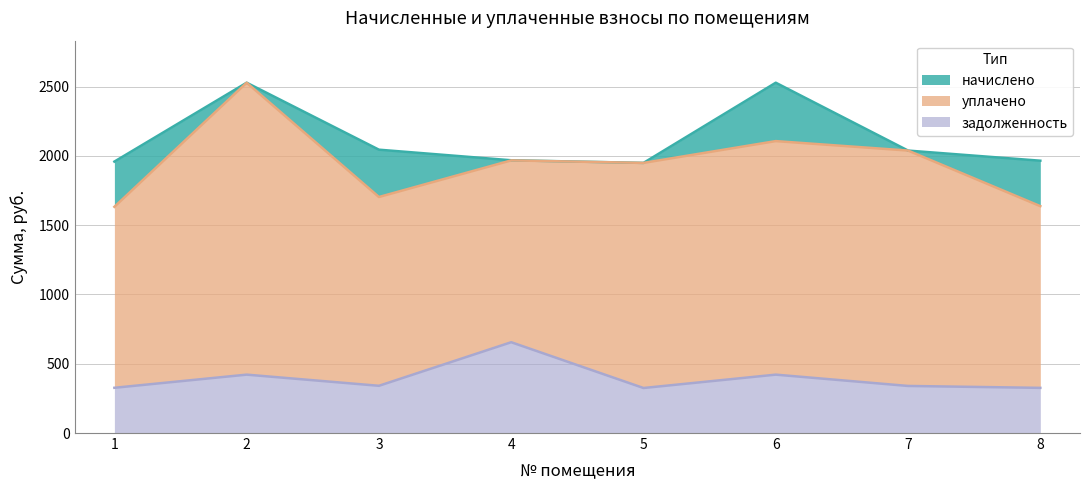

What is the value of the уплачено point at the 8th from the left?

1637.2